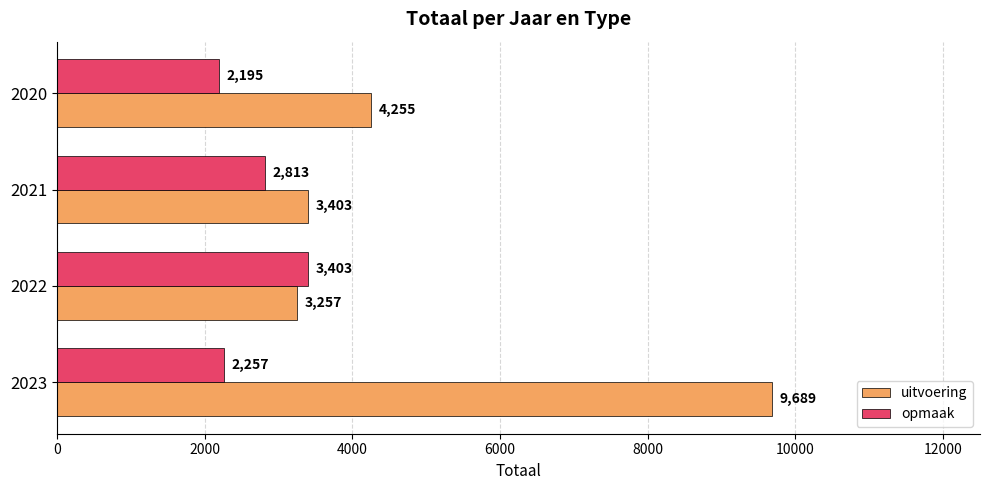

The opmaak series shows 3403 at 2022. True or false?

True